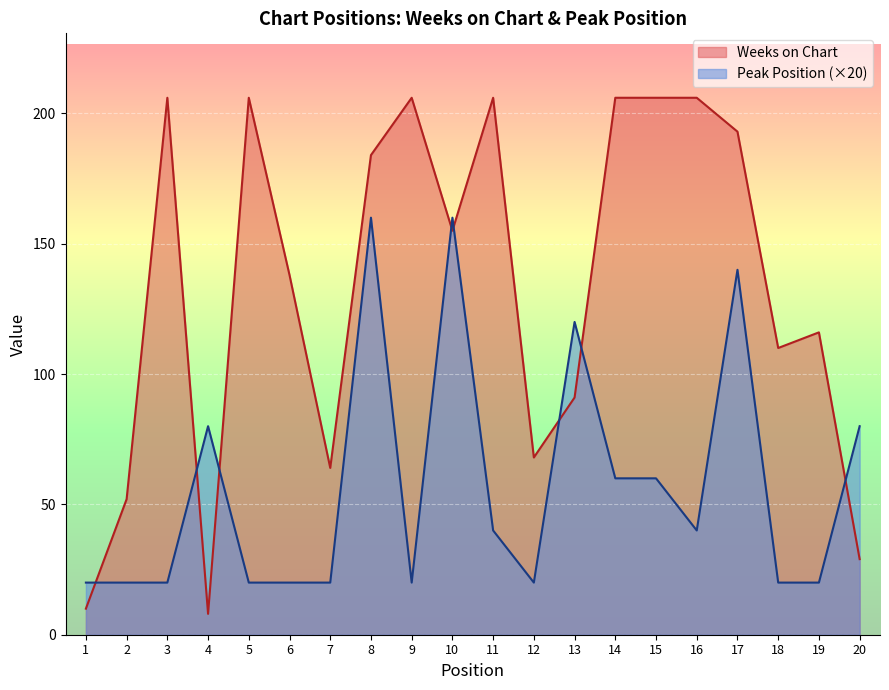

Between 14 and 18, which is larger?

14